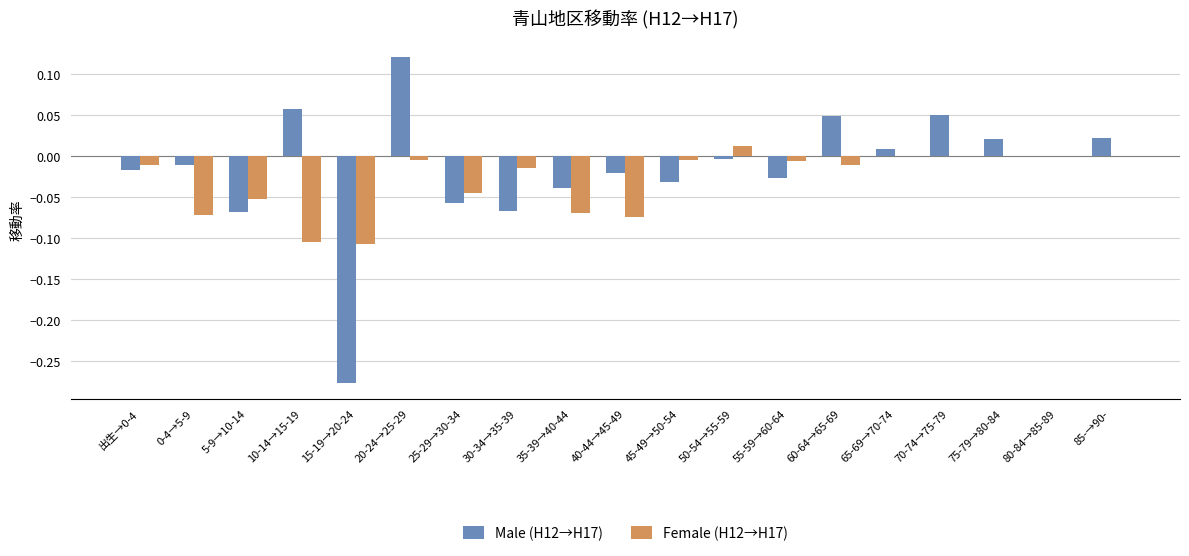

Which series has the largest total across all categories?

Male (H12→H17)